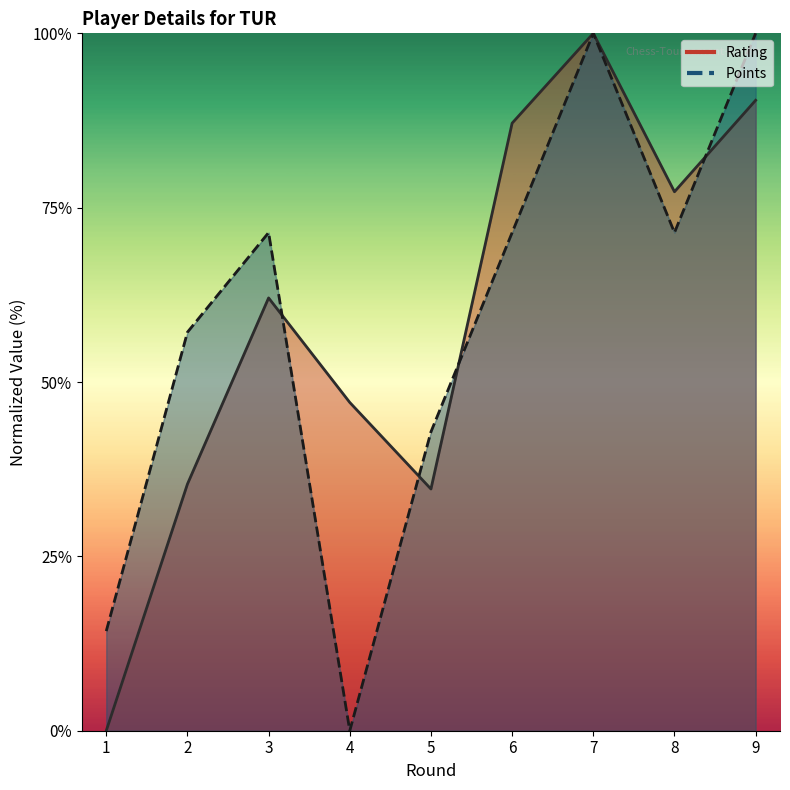

What are all the series names shown in the legend?

Rating, Points